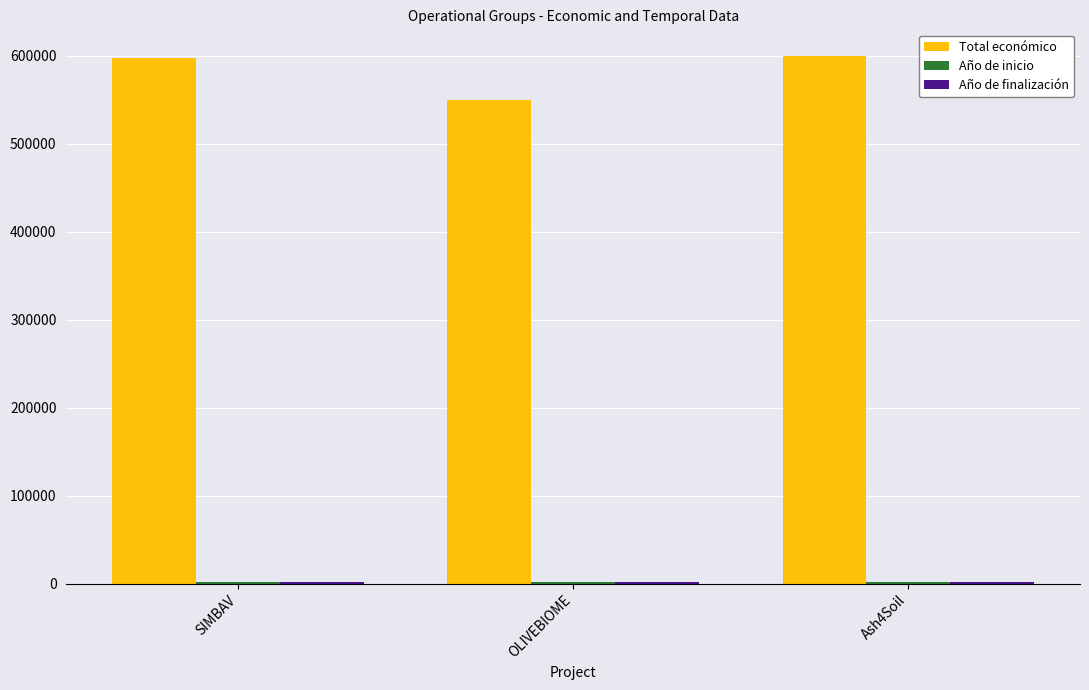

What is the label of the 1st bar from the right?

Ash4Soil